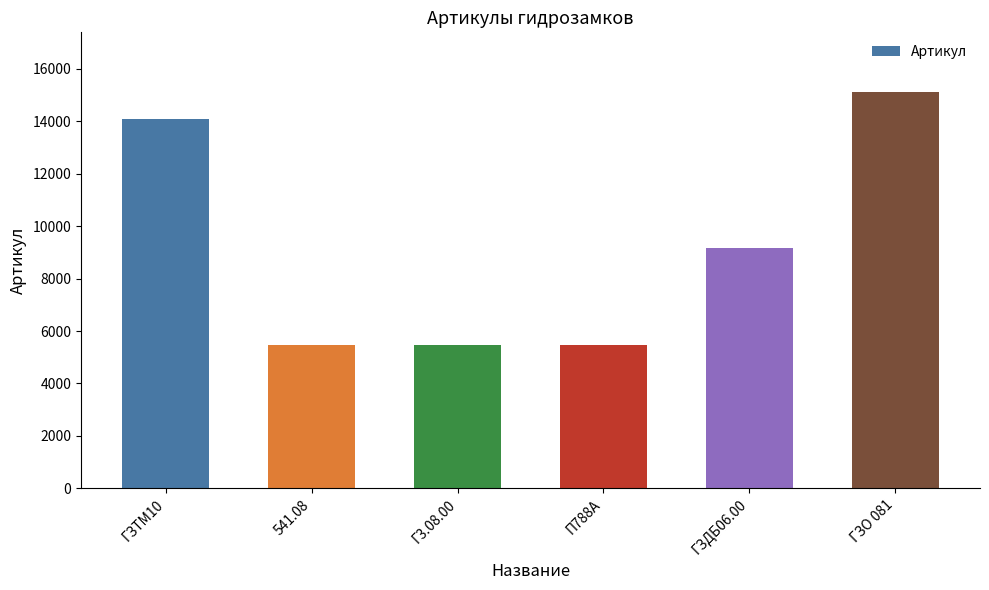

What position from the left is Г3.08.00?

3